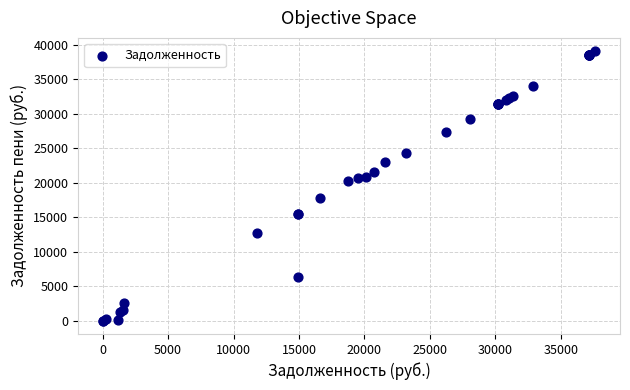

What Y value in the scatter plot is closest to 19542?

20206.8